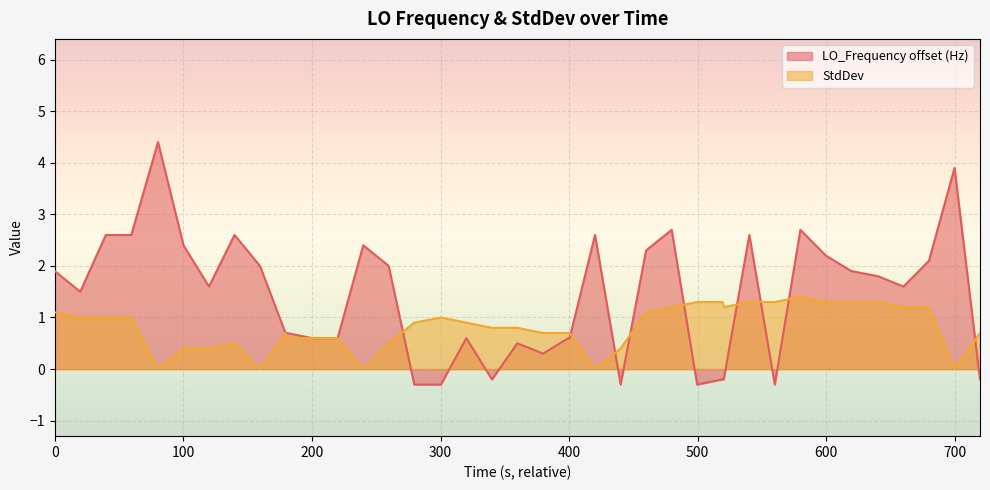

What is the value of the LO_Frequency offset (Hz) point at the 30th from the left?

-0.2